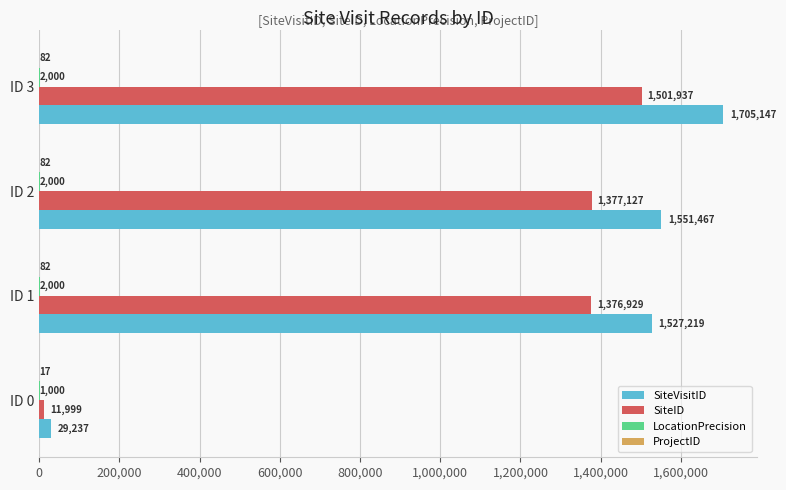

Which series changed the most between ID 1 and ID 3?

SiteVisitID